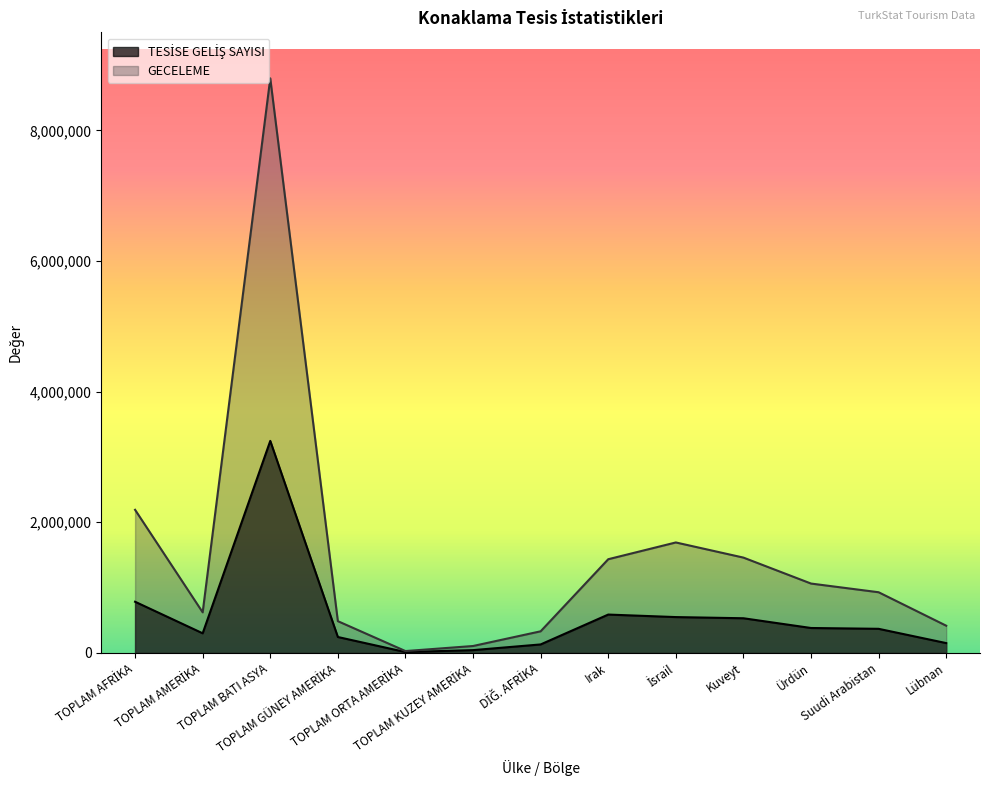

At which label does GECELEME reach its peak?

TOPLAM BATI ASYA